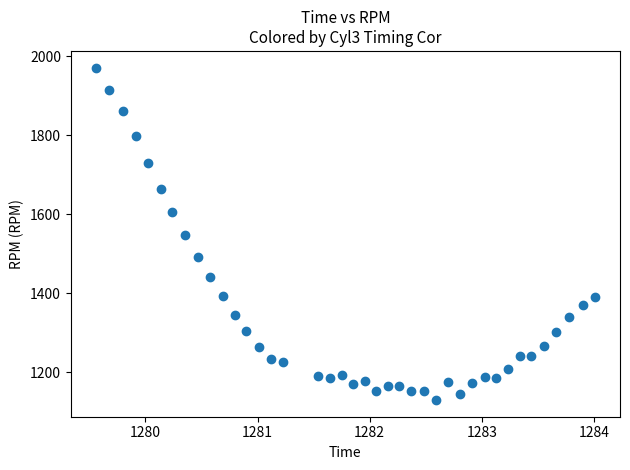

What is the range of Y values (max minus min)?

841